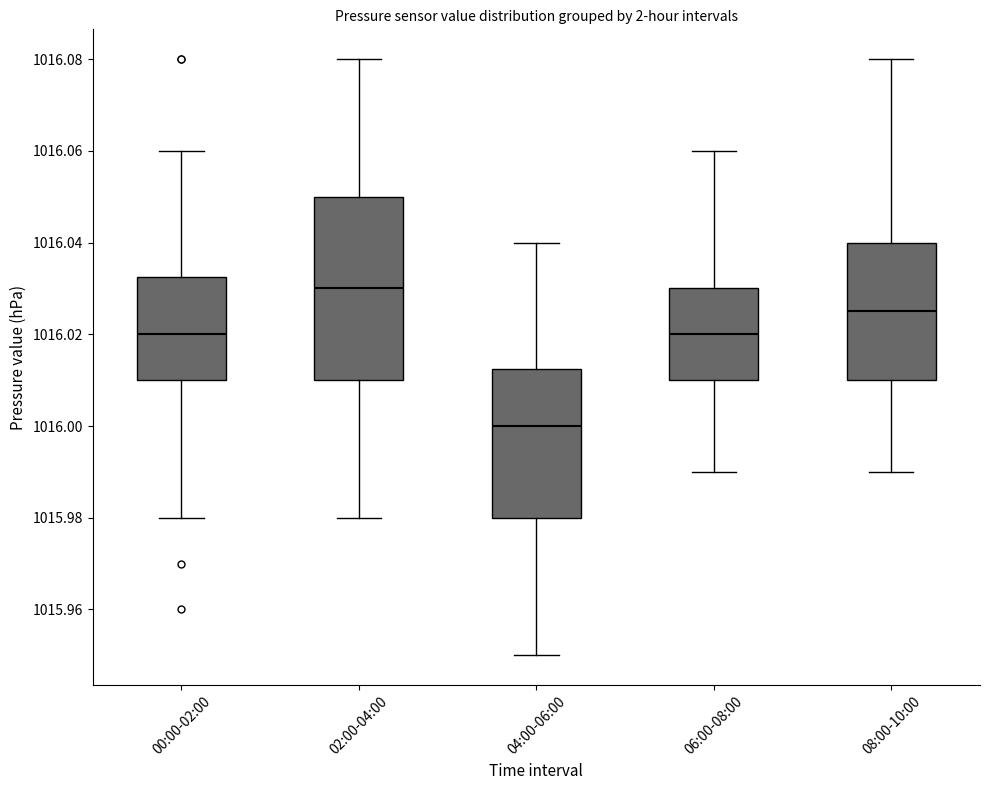

Reading left to right, read every box against the y-axis: the position of its median line, the range the box covers, and the ends of its whiskers. The values are not printed on the chart, so give them approximately, as read against the axis.

00:00-02:00: median 1016.020, box 1016.010 to 1016.032, whiskers 1015.980 to 1016.060
02:00-04:00: median 1016.030, box 1016.010 to 1016.050, whiskers 1015.980 to 1016.080
04:00-06:00: median 1016.000, box 1015.980 to 1016.012, whiskers 1015.950 to 1016.040
06:00-08:00: median 1016.020, box 1016.010 to 1016.030, whiskers 1015.990 to 1016.060
08:00-10:00: median 1016.026, box 1016.010 to 1016.040, whiskers 1015.990 to 1016.080